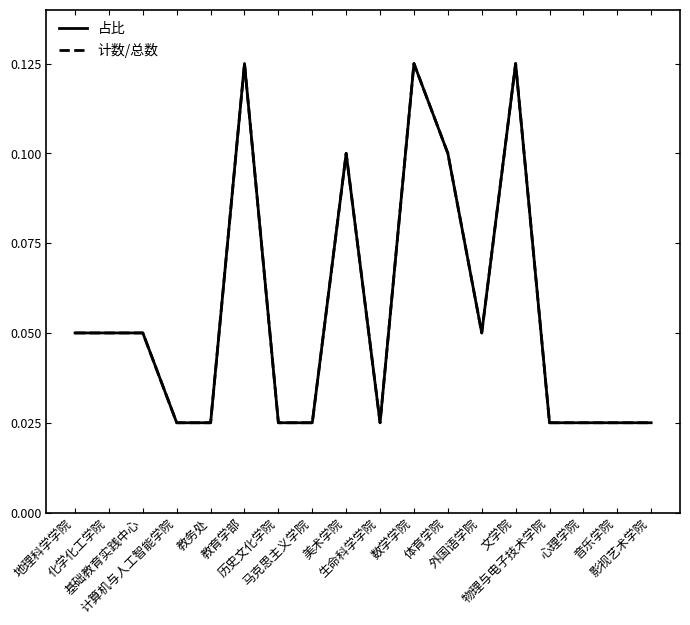

What is the difference between the 计数/总数 values at 教育学部 and 物理与电子技术学院?

0.1